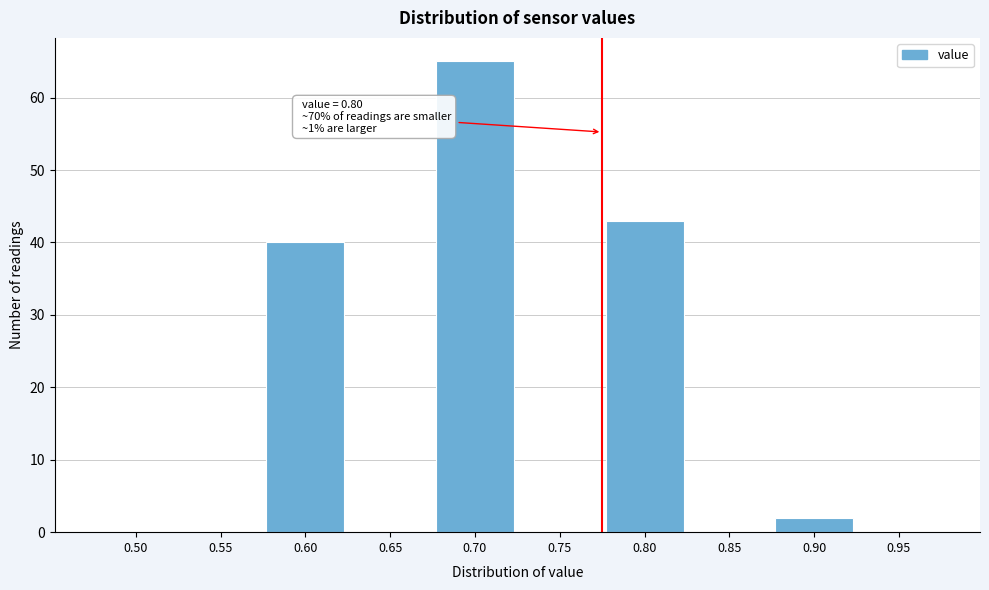

Reading right to left, list all the values displayed in this chart.

0.95=0	0.90=2	0.85=0	0.80=43	0.75=0	0.70=65	0.65=0	0.60=40	0.55=0	0.50=0